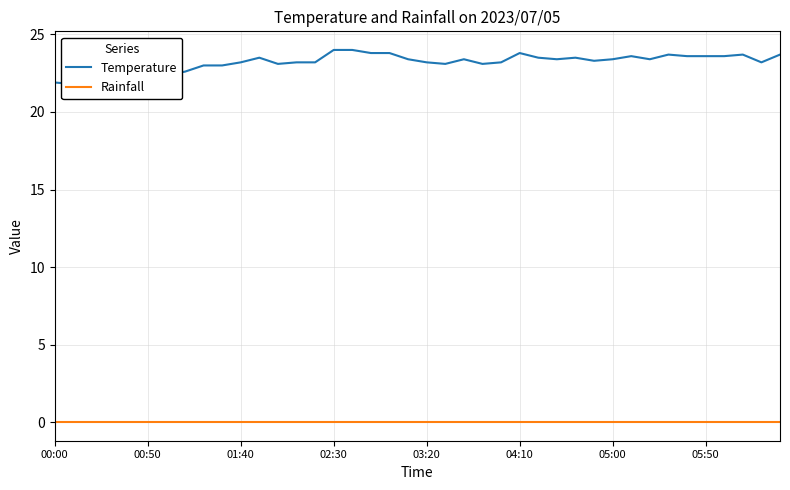

What is the greatest value displayed?

24.0